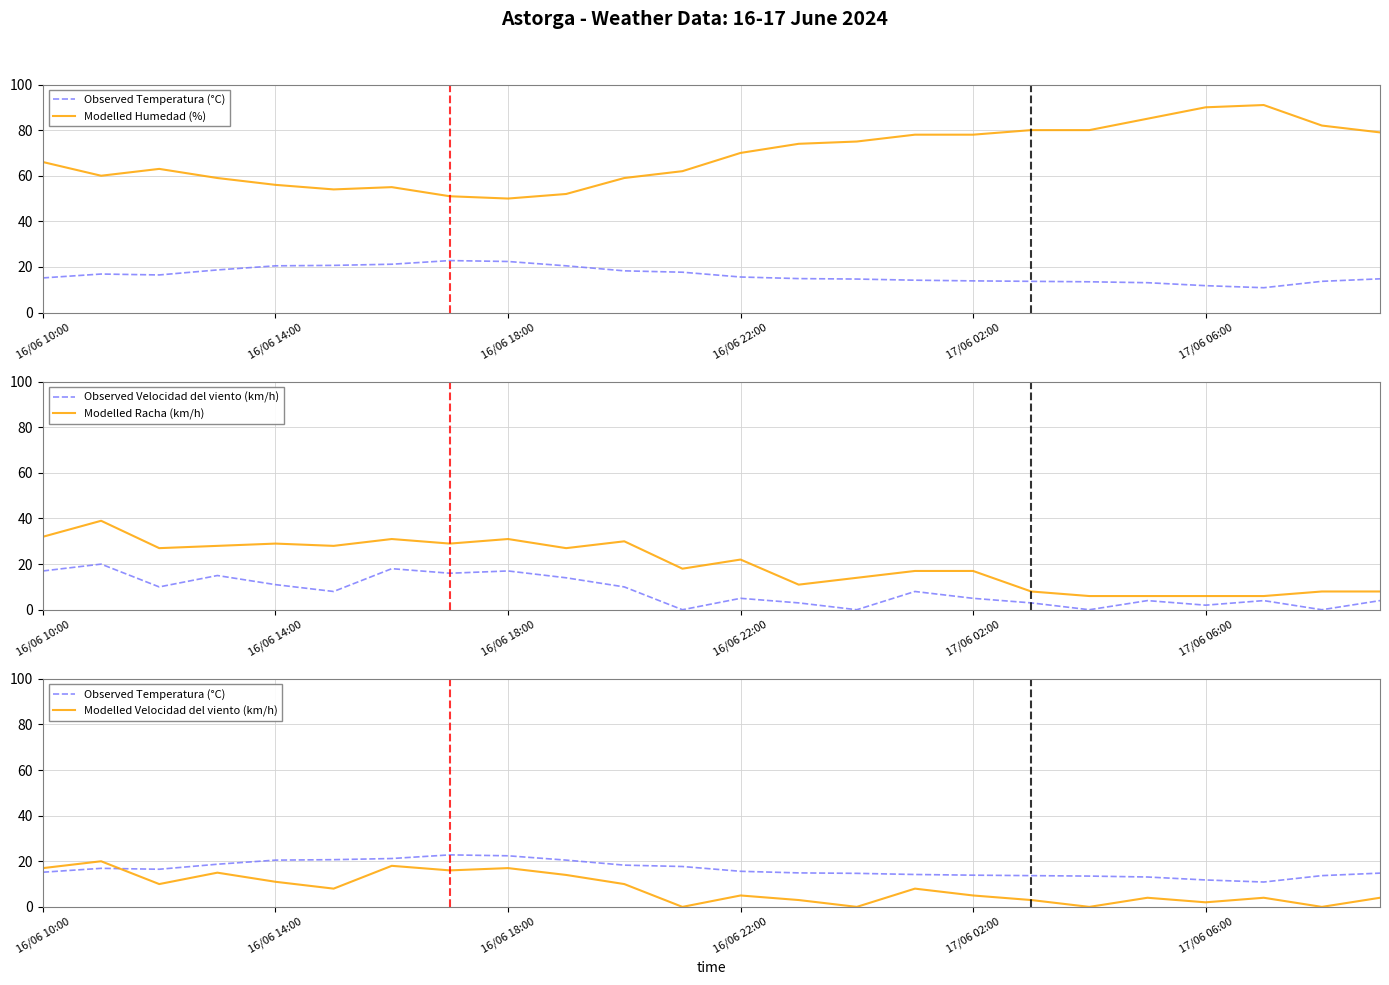

Where does the Modelled Racha (km/h) series first go above 22?

16/06 10:00